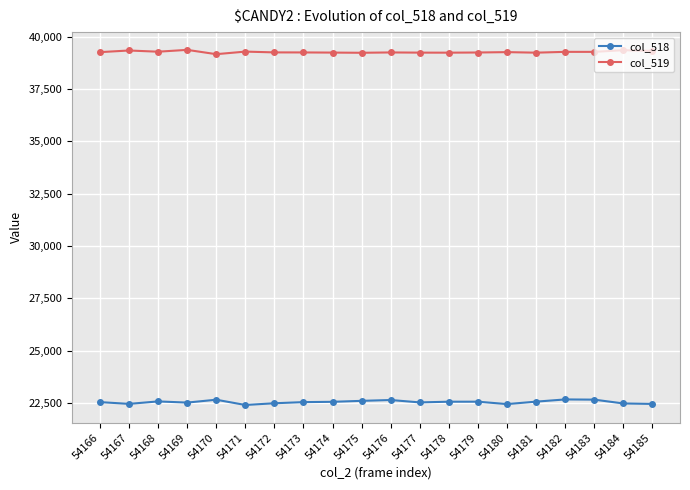

True or false: col_518 and col_519 intersect in this chart.

False